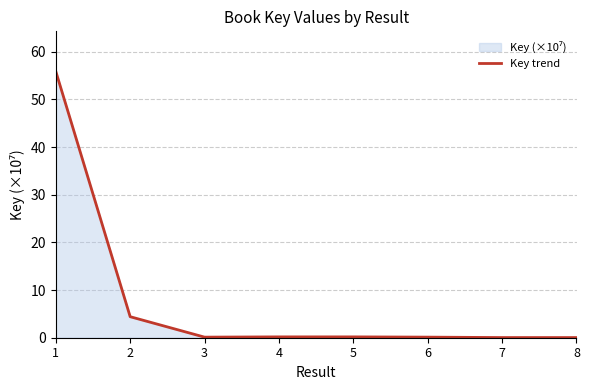

The value at 8 is 0.0. True or false?

False